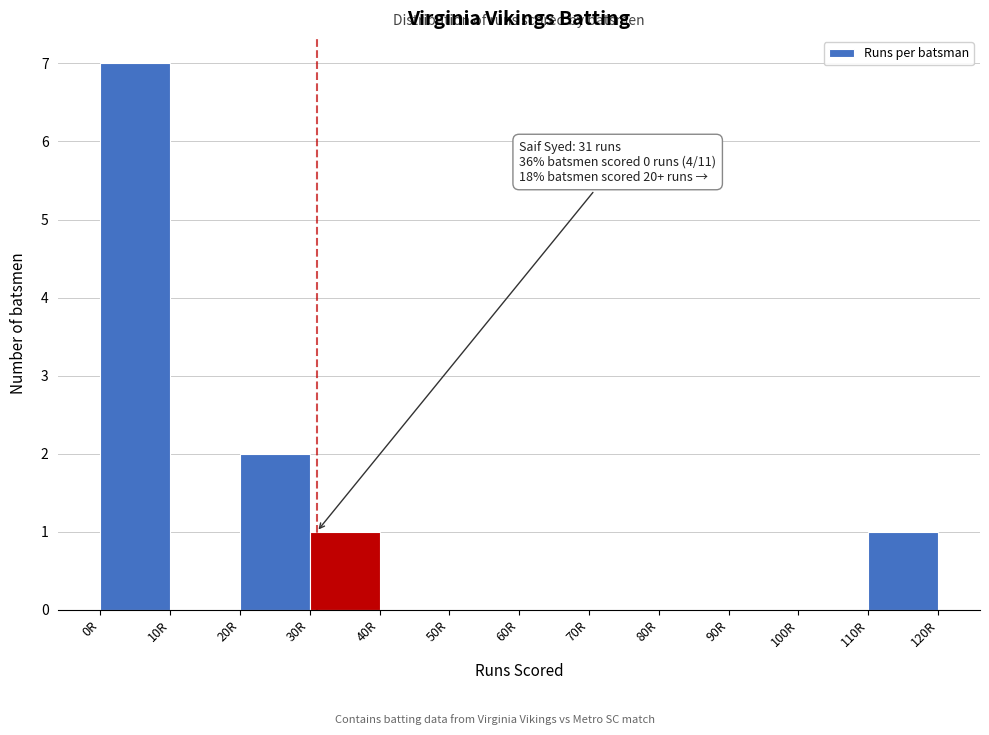

Which range on the x-axis has the tallest bar?

0 to 10